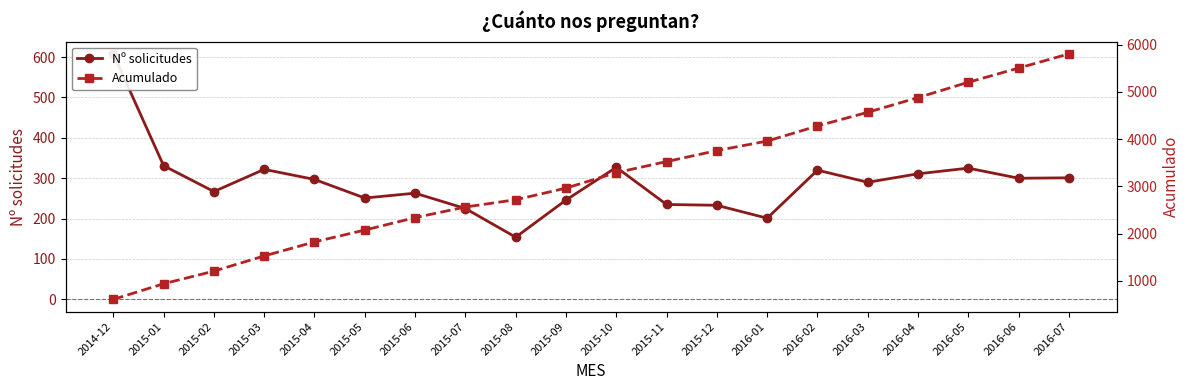

What is the minimum value shown in the chart?

154